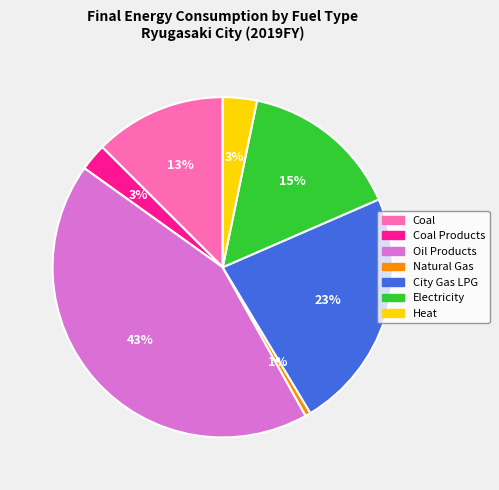

Is there any slice that represents more than half of the pie?

No